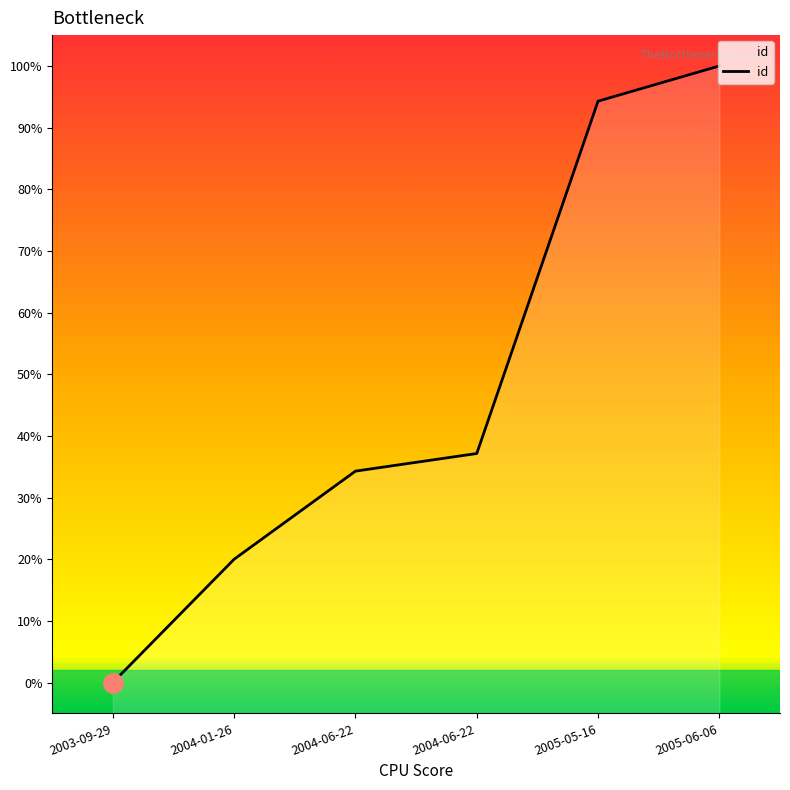

True or false: there are more than 0 points higher than both neighbors.

False